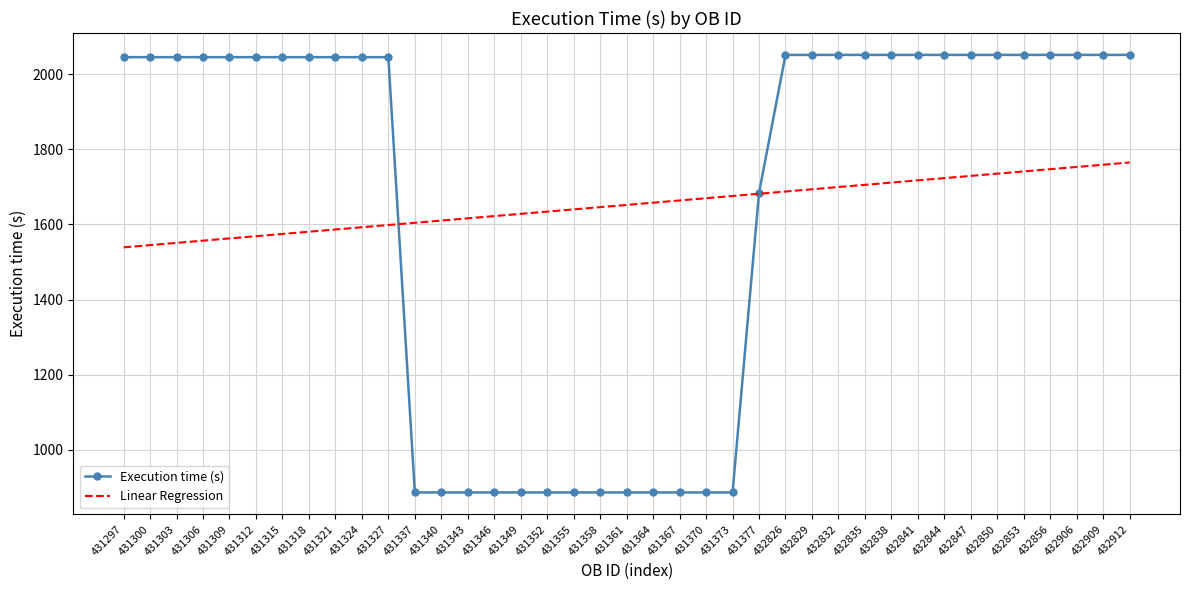

Which series has the widest spread of values?

Execution time (s)